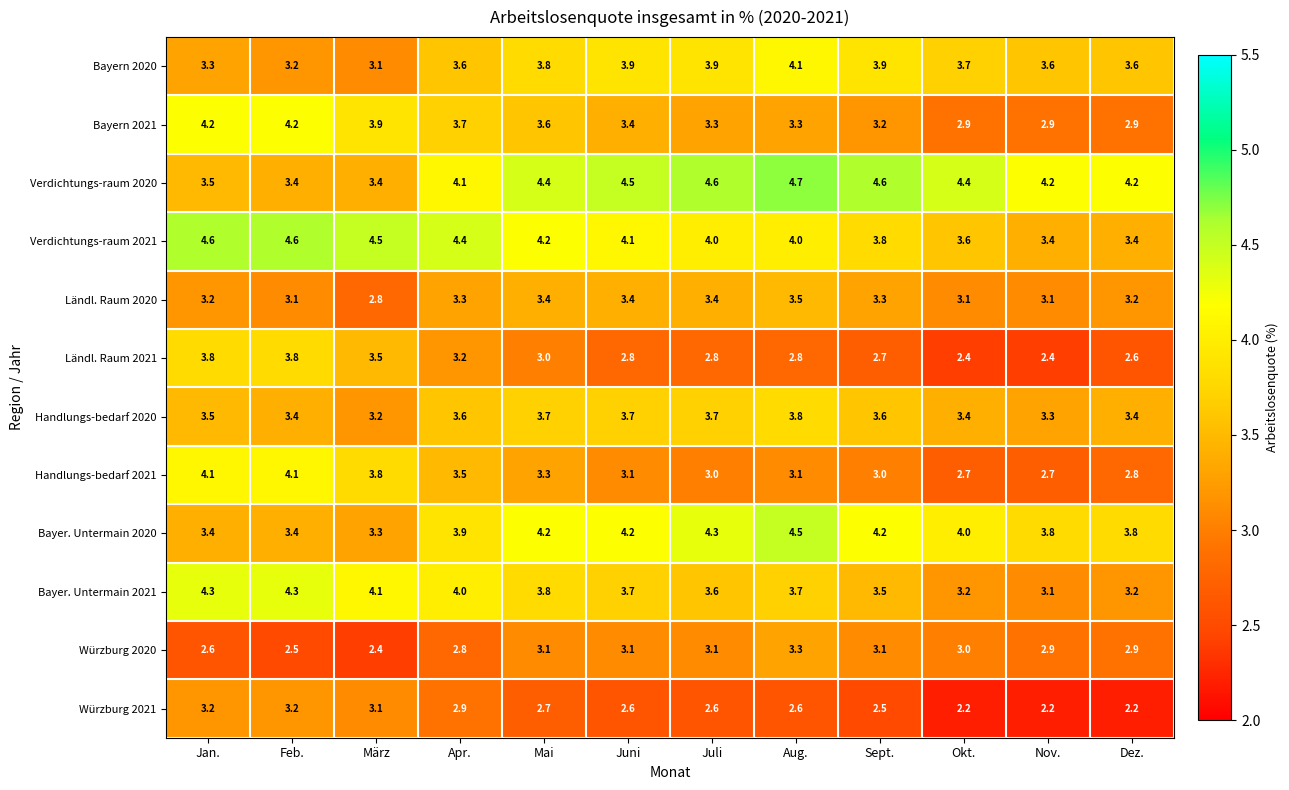

At how many categories does at least one series exceed 2?

12